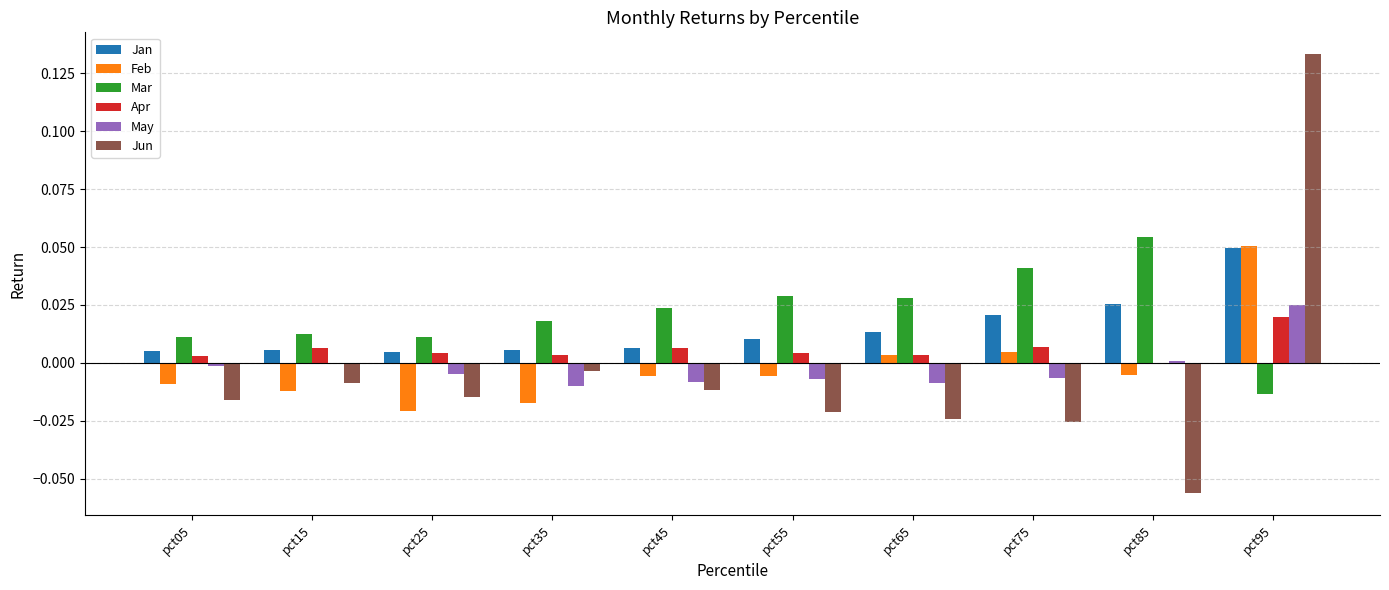

Is the value of Feb at pct85 greater than the value of Mar at pct75?

No